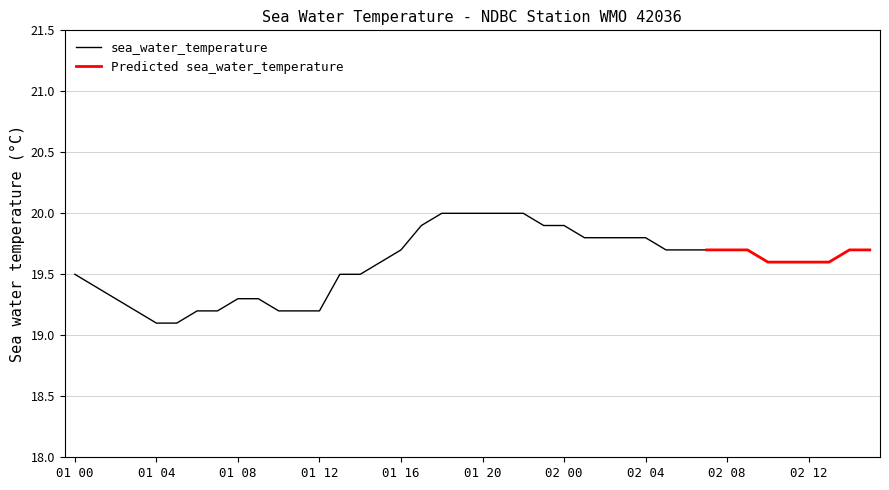

Which series changed the most between 2014-03-01T00:50 and 2014-03-01T07:50?

sea_water_temperature